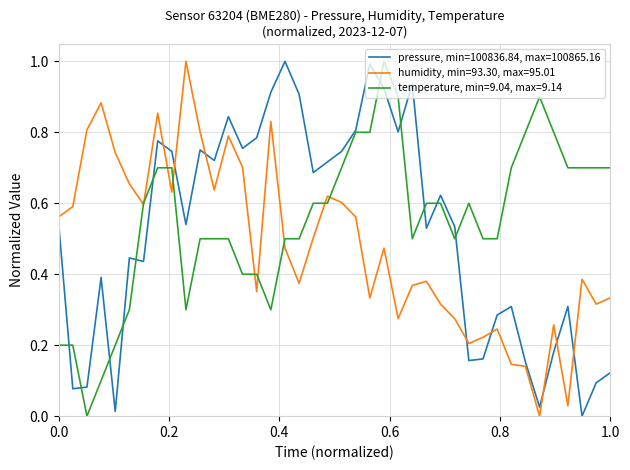

After their last crossing, which series has the higher values: humidity, min=93.30, max=95.01 or pressure, min=100836.84, max=100865.16?

humidity, min=93.30, max=95.01